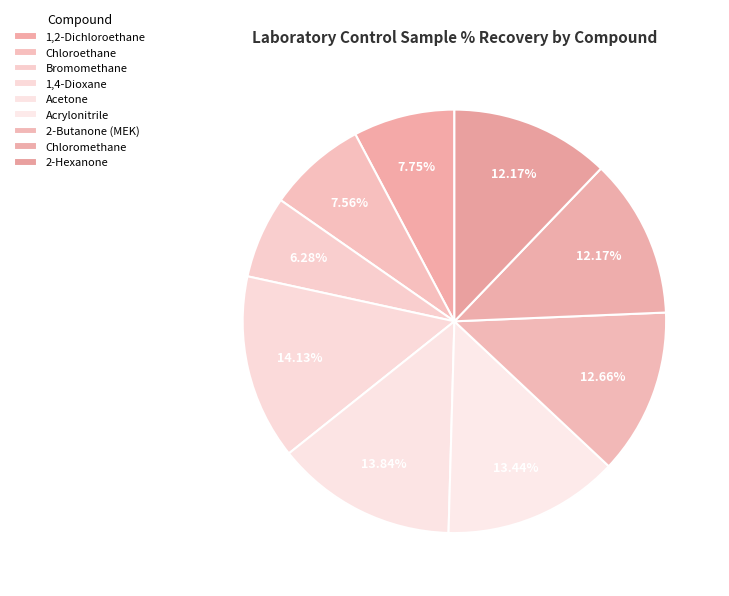

Count the number of slices in the pie.

9